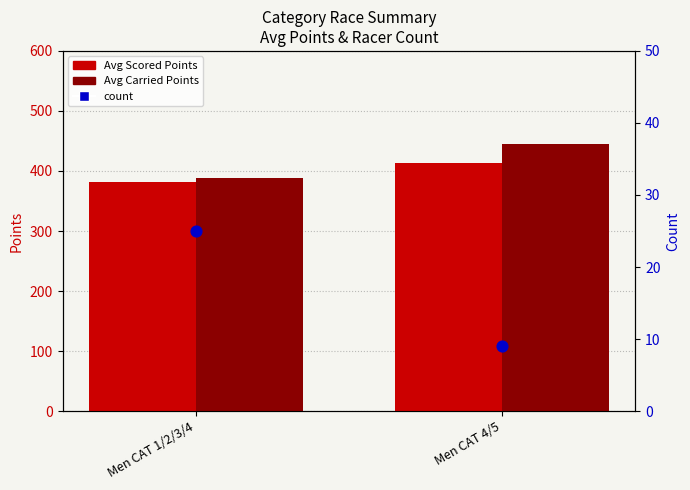

Is the value of count at Men CAT 1/2/3/4 greater than the value of Avg Carried Points at Men CAT 4/5?

No